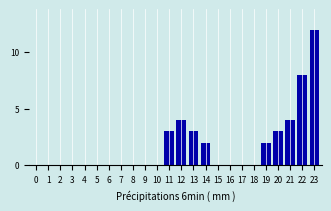

Reading left to right, list all the values displayed in this chart.

0=0	1=0	2=0	3=0	4=0	5=0	6=0	7=0	8=0	9=0	10=0	11=3	12=4	13=3	14=2	15=0	16=0	17=0	18=0	19=2	20=3	21=4	22=8	23=12